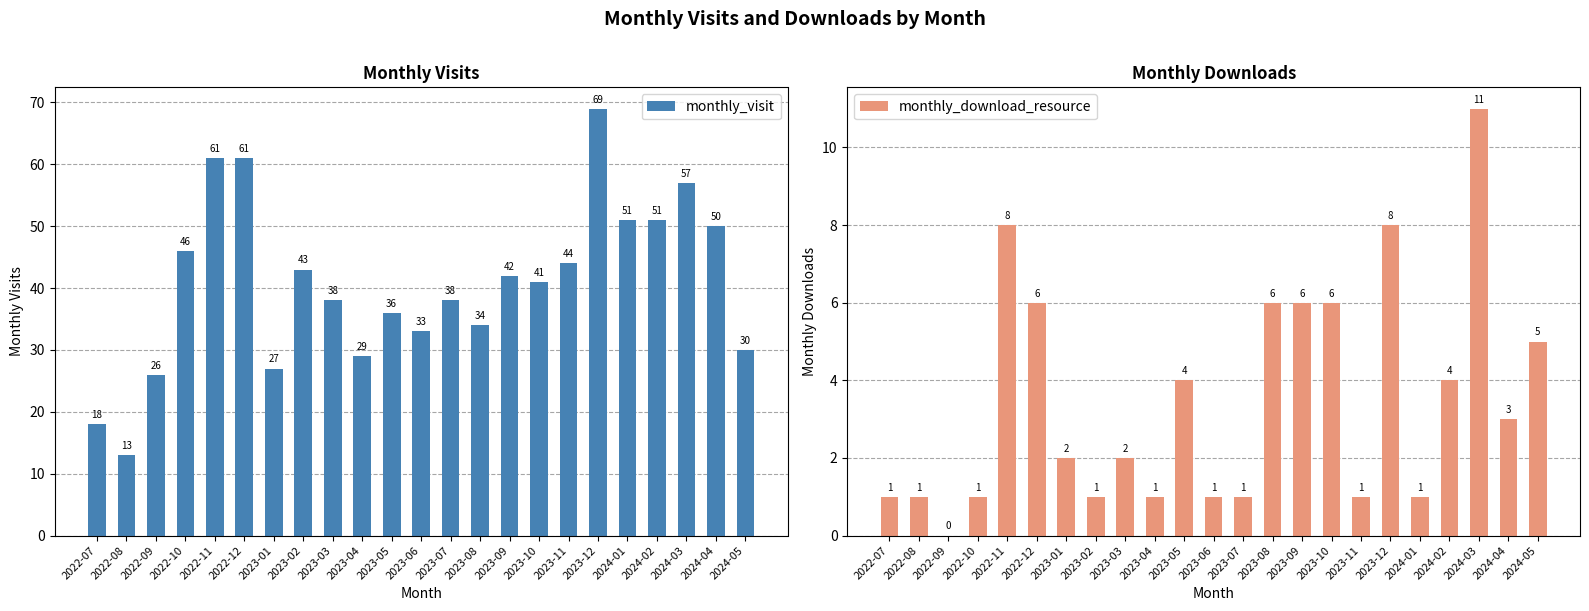

How many values in the monthly_visit series are below 41?

11